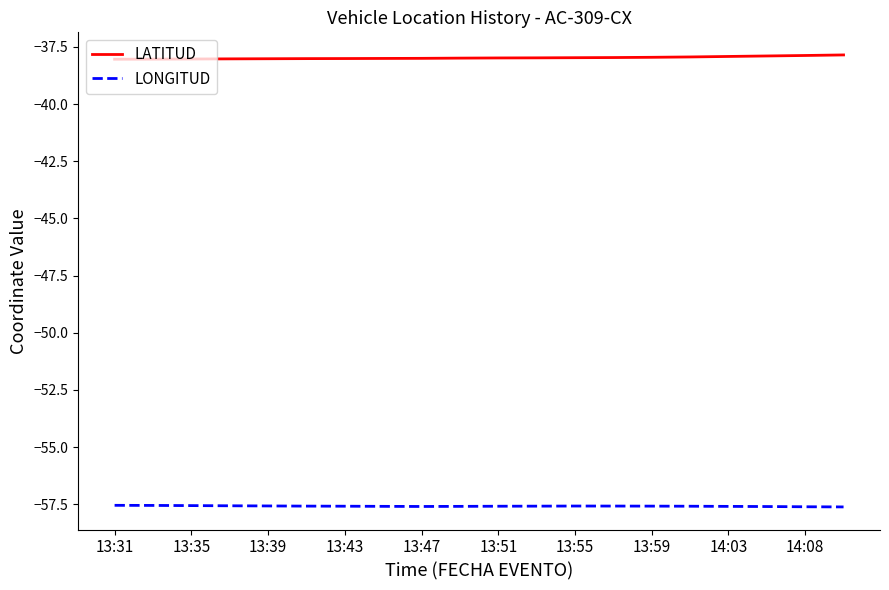

What is the maximum value for LONGITUD?

-57.5